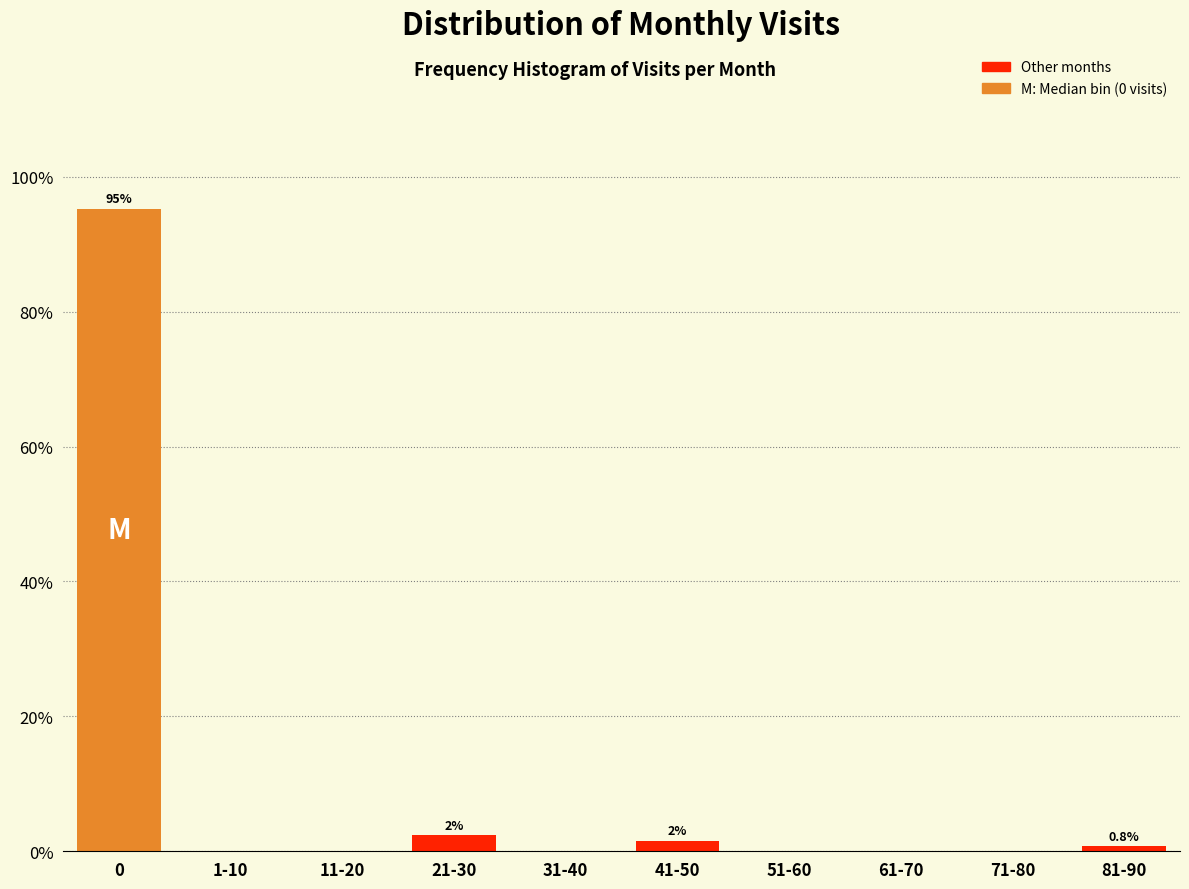

Reading left to right, extract all data points from this chart.

0=95.3	1-10=0.0	11-20=0.0	21-30=2.4	31-40=0.0	41-50=1.6	51-60=0.0	61-70=0.0	71-80=0.0	81-90=0.8